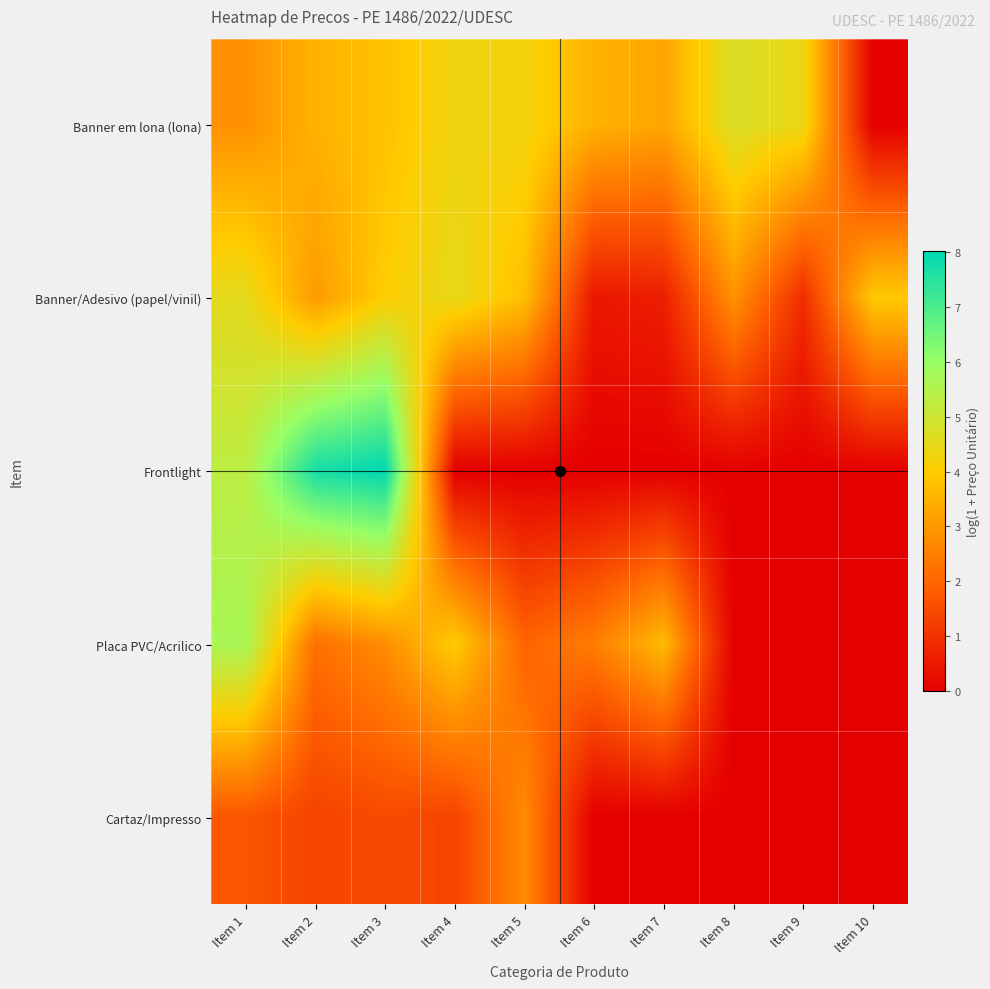

Reading left to right, list all the values displayed in this chart.

Banner em lona (lona): Item 1=2.8	Item 2=3.5	Item 3=3.8	Item 4=4.3	Item 5=4.3	Item 6=3.5	Item 7=3.3	Item 8=4.7	Item 9=4.4	Item 10=0.0
Banner/Adesivo (papel/vinil): Item 1=4.5	Item 2=3.0	Item 3=4.0	Item 4=4.5	Item 5=3.7	Item 6=0.5	Item 7=0.6	Item 8=2.9	Item 9=0.9	Item 10=3.9
Frontlight: Item 1=5.3	Item 2=7.7	Item 3=8.0	Item 4=0.0	Item 5=0.0	Item 6=0.0	Item 7=0.0	Item 8=0.0	Item 9=0.0	Item 10=0.0
Placa PVC/Acrilico: Item 1=5.7	Item 2=2.2	Item 3=2.8	Item 4=4.0	Item 5=2.0	Item 6=2.5	Item 7=3.7	Item 8=0.0	Item 9=0.0	Item 10=0.0
Cartaz/Impresso: Item 1=1.7	Item 2=1.3	Item 3=1.5	Item 4=1.3	Item 5=2.7	Item 6=0.0	Item 7=0.0	Item 8=0.0	Item 9=0.0	Item 10=0.0